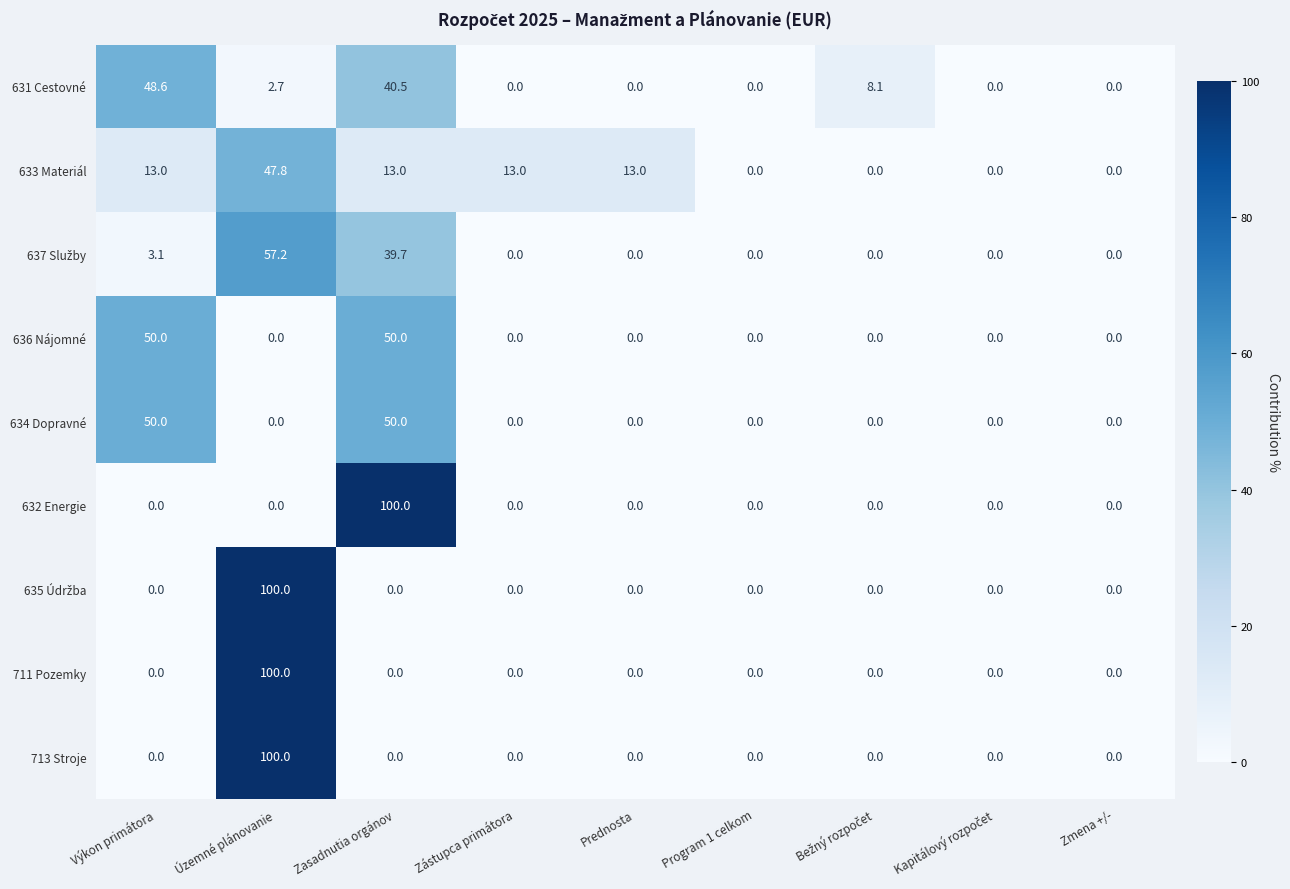

What is the difference between the second highest and minimum values in the 636 Nájomné series?

50.0